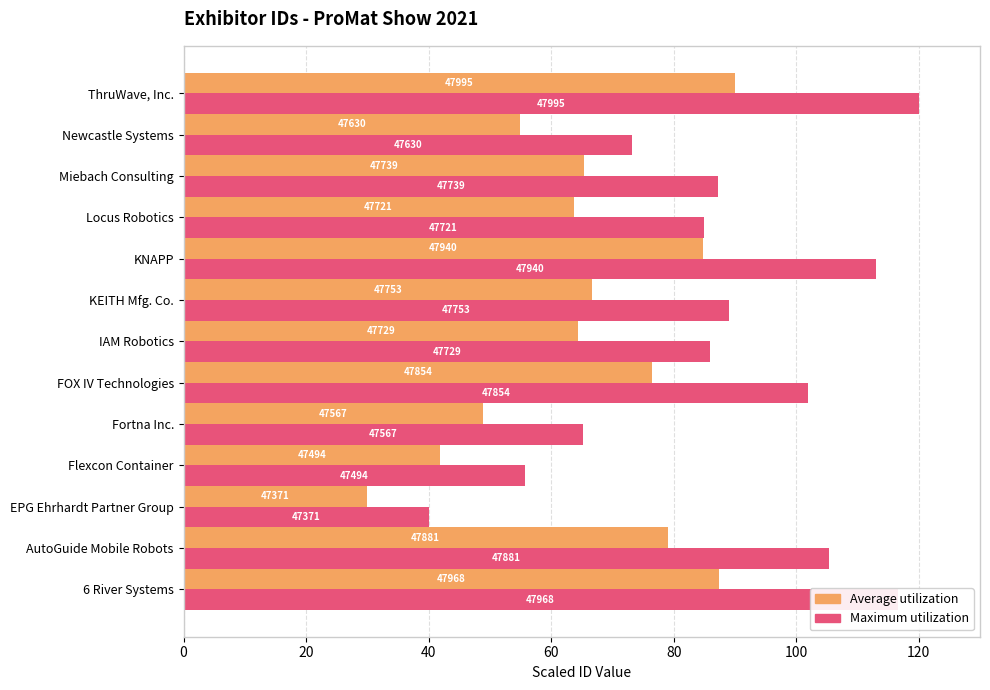

What are all the series names shown in the legend?

Average utilization, Maximum utilization